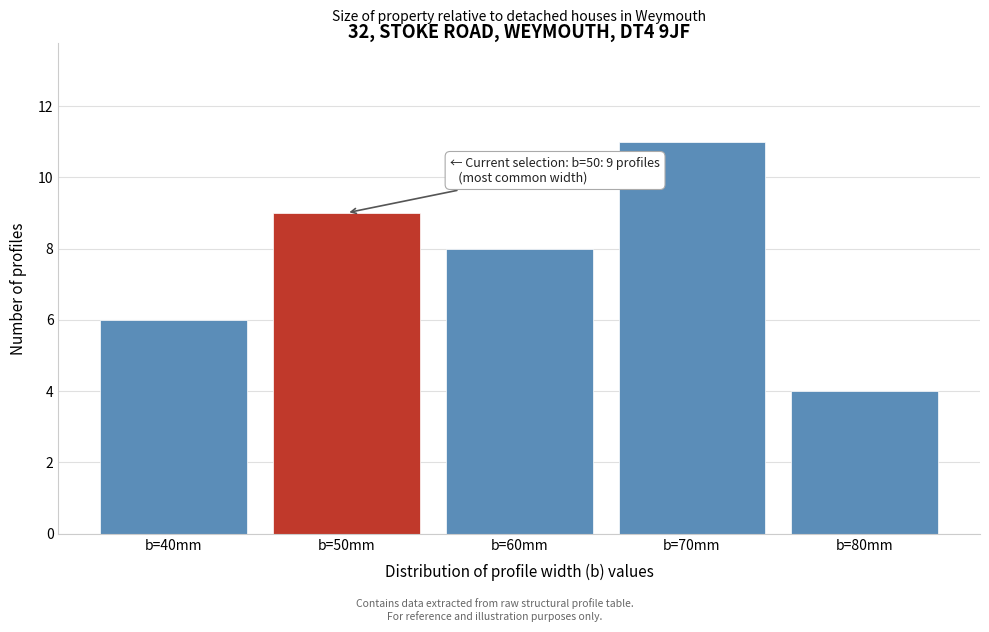

Reading right to left, transcribe all the data shown in this chart.

4	11	8	9	6